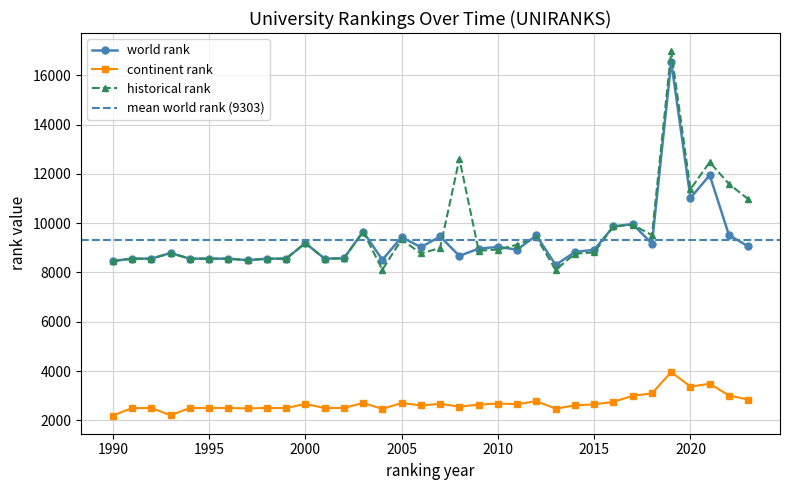

What is the sum of all historical rank values?

324195.5